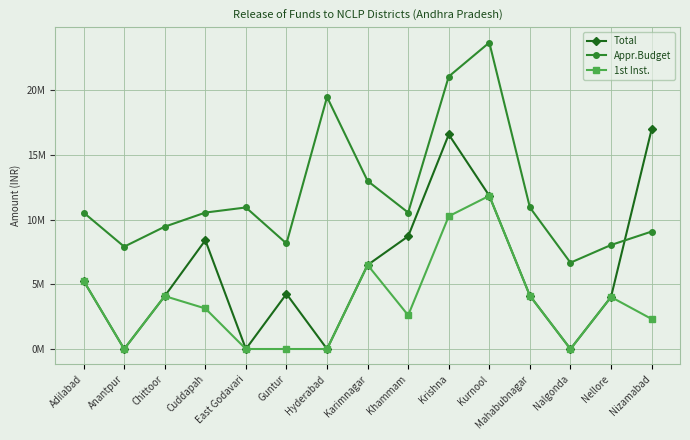

What are all the series names shown in the legend?

Total, Appr.Budget, 1st Inst.